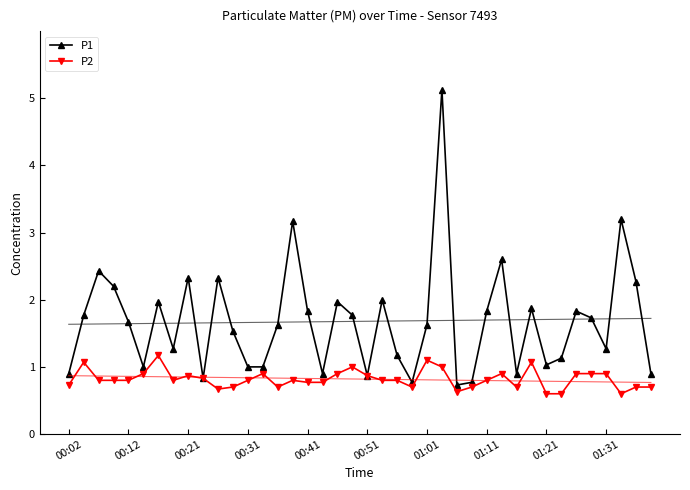

True or false: P2 has more than 1 points higher than both neighbors.

True